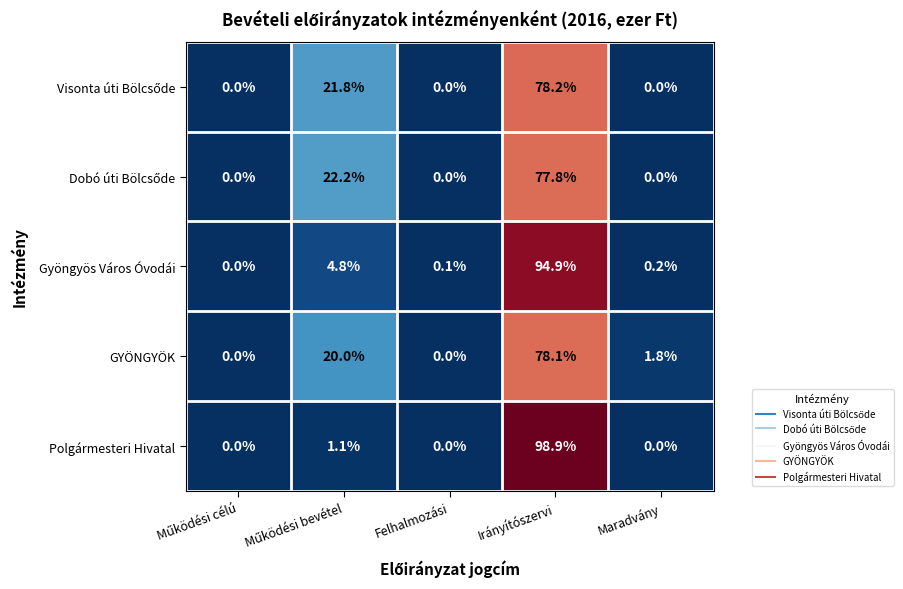

Is it true that GYÖNGYÖK equals 2.5 at Maradvány?

False